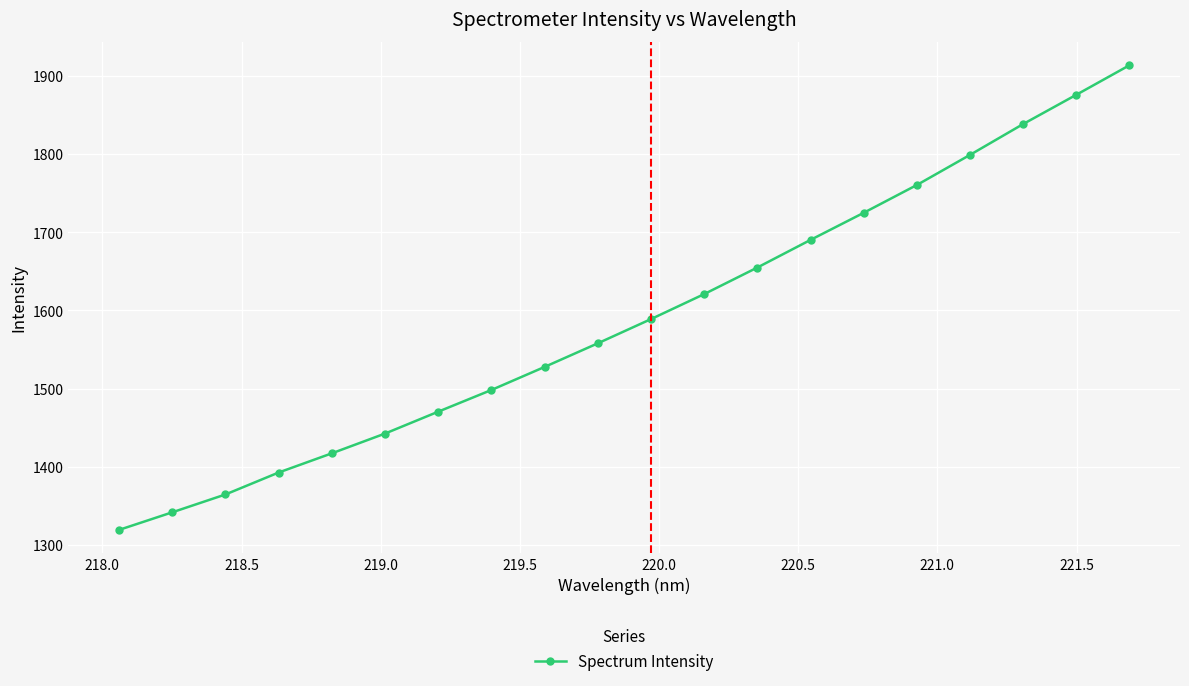

What is the value of the 4th point from the left?

1392.4